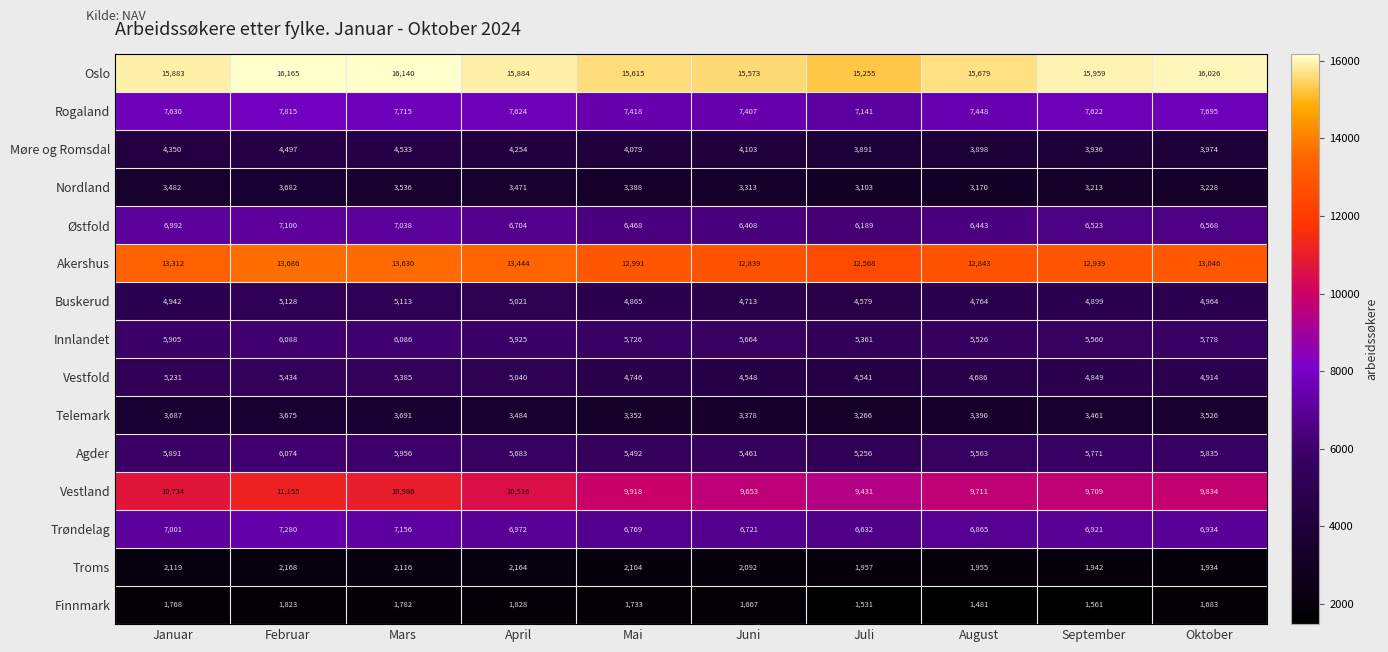

At which label does Buskerud reach its minimum?

Juli